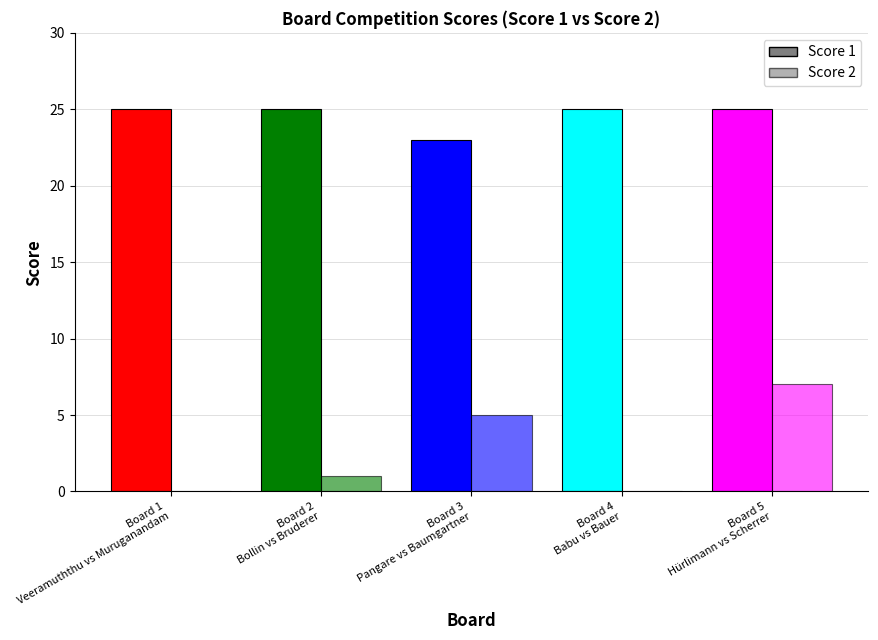

List the labels in order of Score 1 value, largest first.

1, 2, 4, 5, 3